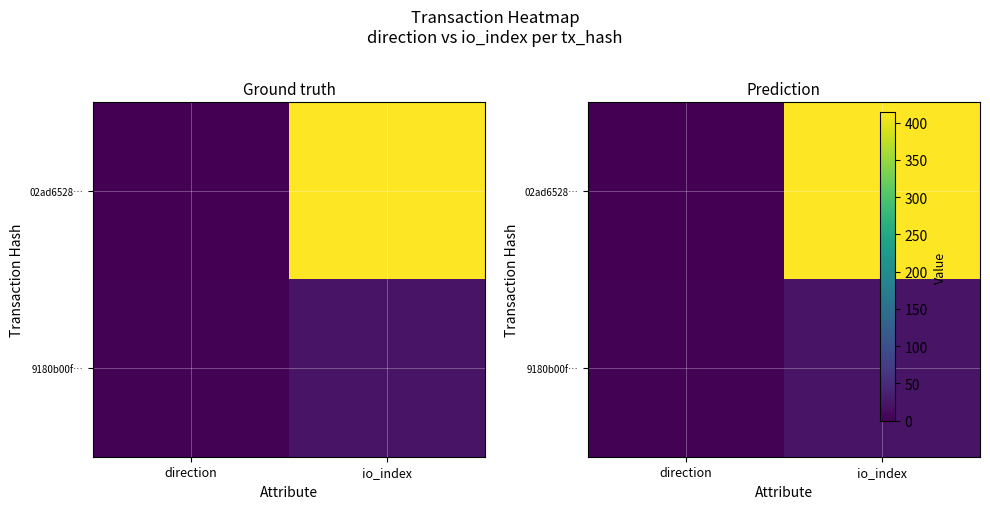

How many data points in 9180b00f… are less than 21?

1